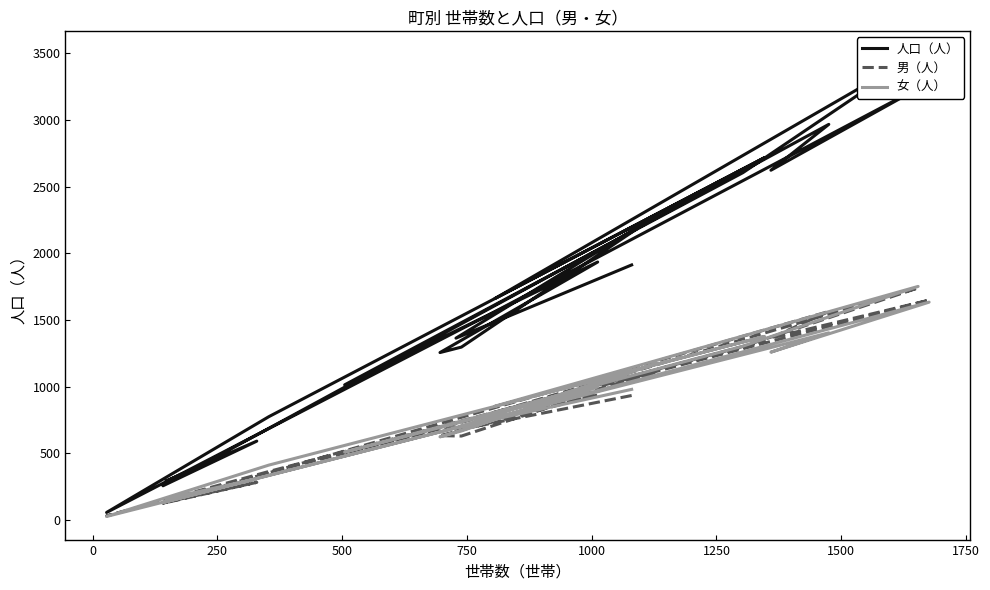

True or false: 人口（人） and 男（人） intersect in this chart.

False